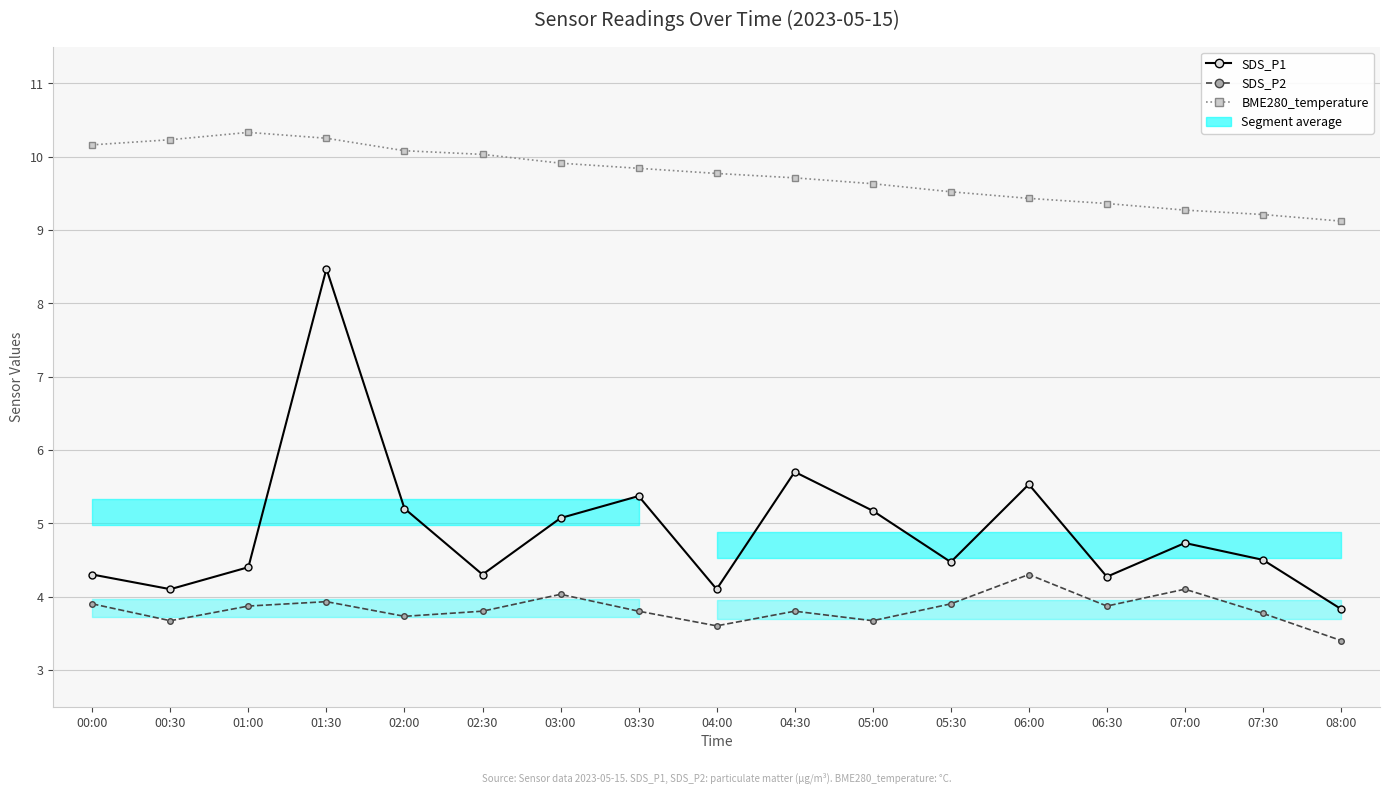

True or false: SDS_P1 and BME280_temperature intersect in this chart.

False